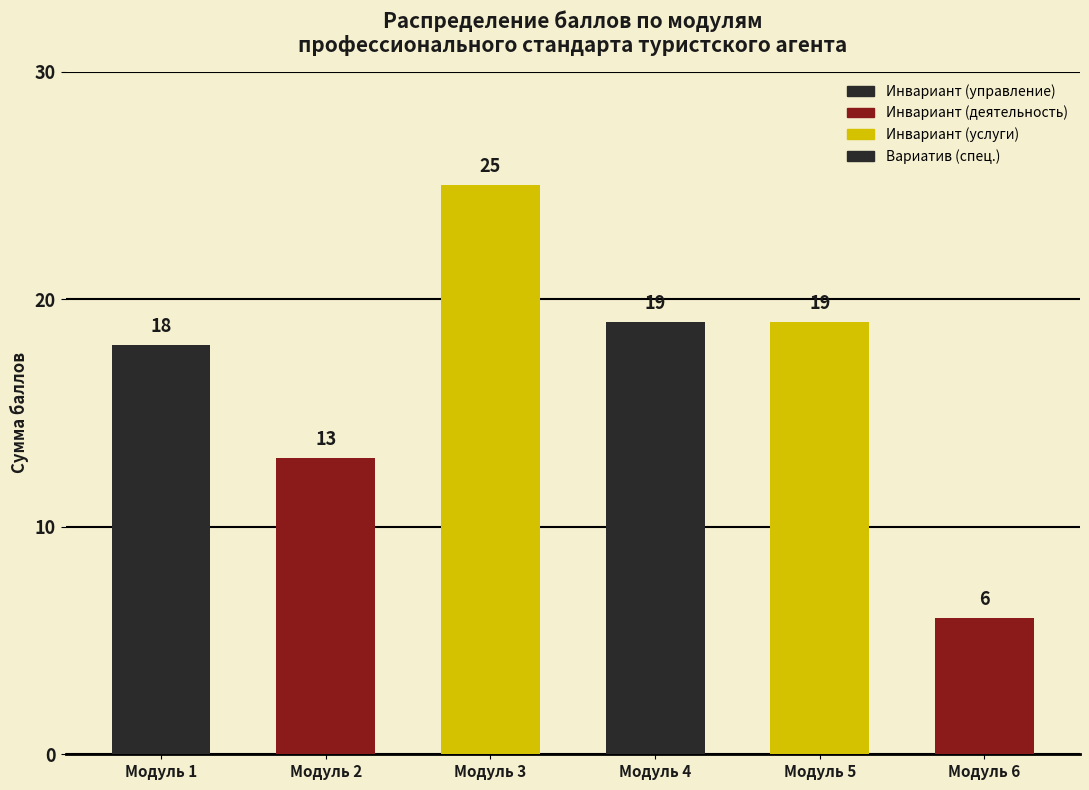

True or false: the data shows 6 at Модуль 6.

True